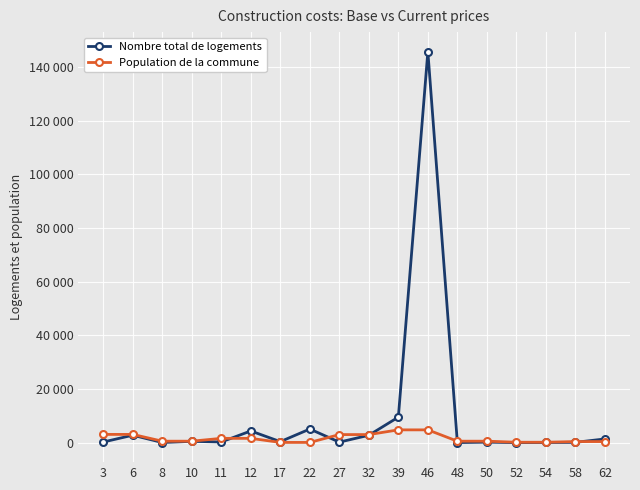

What are all the series names shown in the legend?

Nombre total de logements, Population de la commune